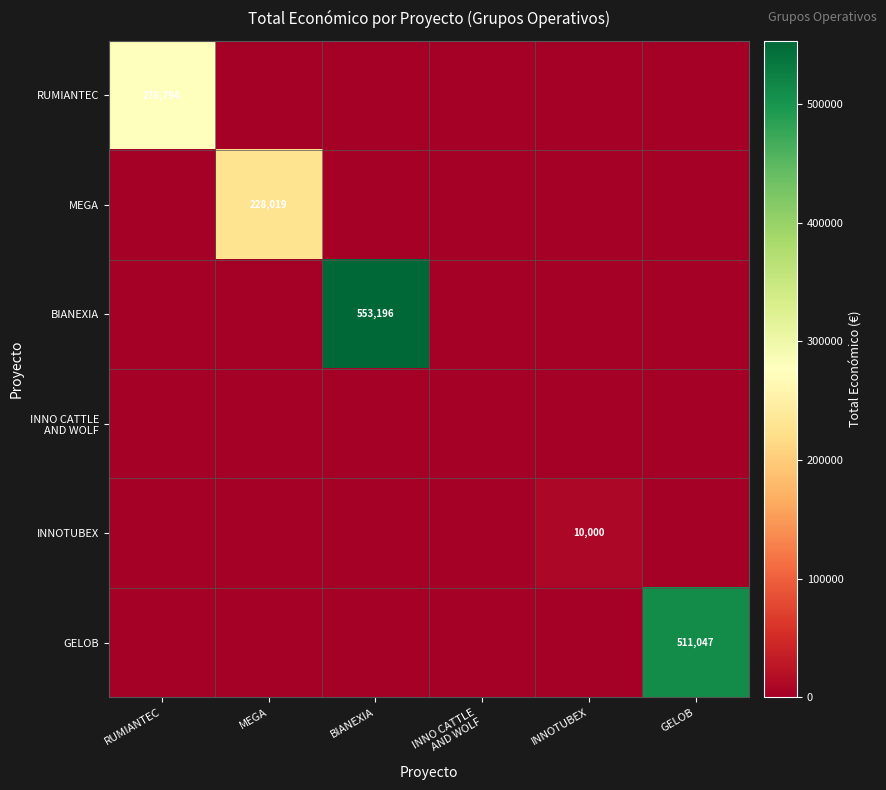

Is the value of BIANEXIA at BIANEXIA greater than the value of INNOTUBEX at INNOTUBEX?

Yes